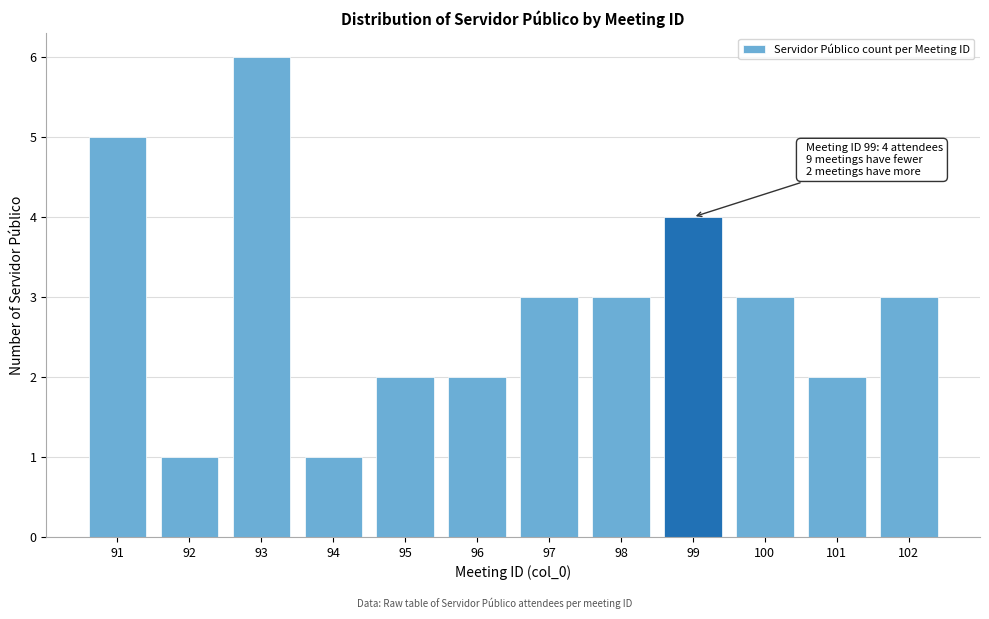

Reading left to right, transcribe all the data shown in this chart.

91=5	92=1	93=6	94=1	95=2	96=2	97=3	98=3	99=4	100=3	101=2	102=3